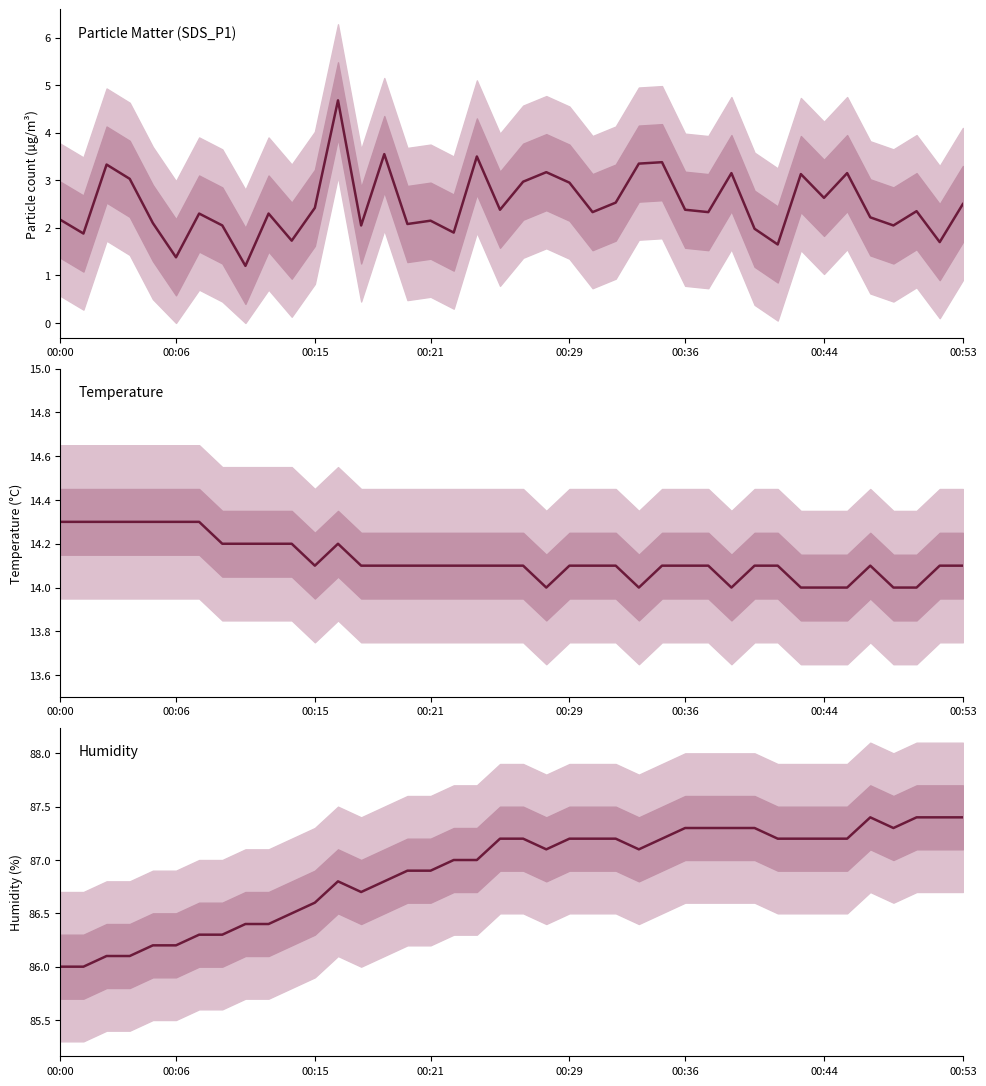

In SDS_P1, how many points are lower than both neighbors (excluding endpoints)?

14